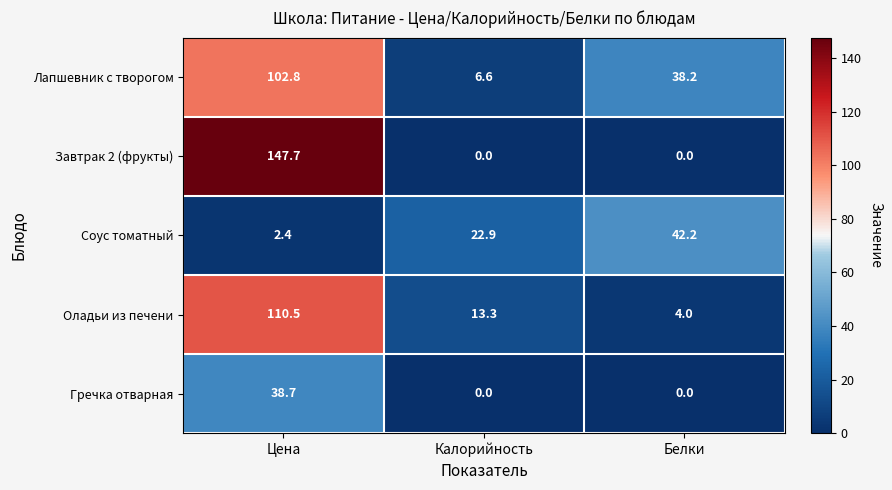

Between Цена and Белки, which series saw the biggest shift?

Завтрак 2 (фрукты)